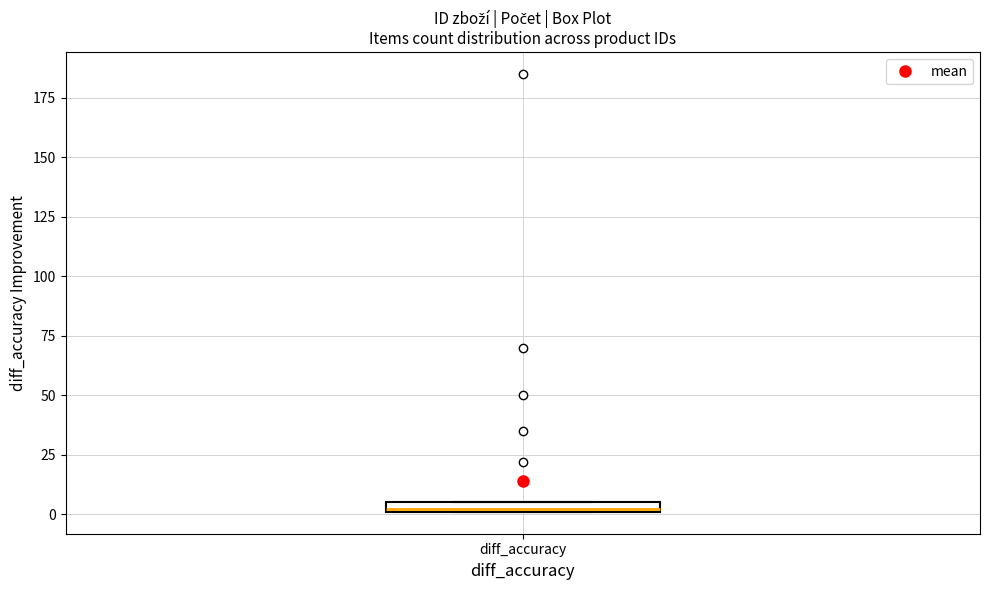

Where is the lower edge of the box for diff_accuracy on the y-axis? The values are not printed on the chart, so give them approximately, as read against the axis.

0